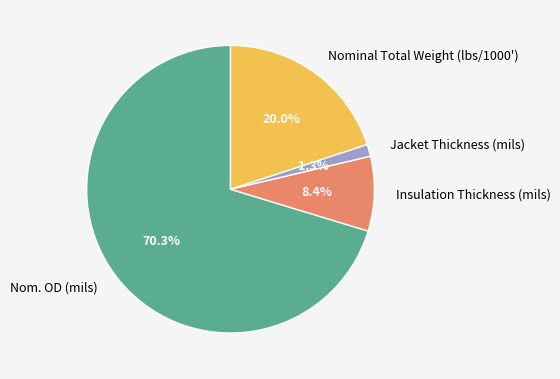

Which category has the smallest portion of the pie?

Jacket Thickness (mils)